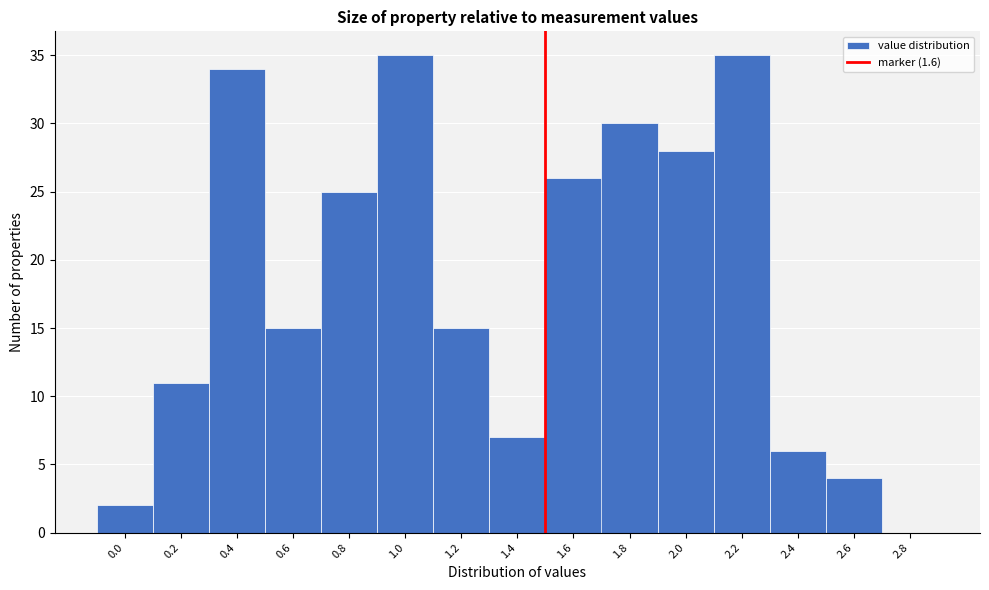

Reading left to right, list all the values displayed in this chart.

0.0=2	0.2=11	0.4=34	0.6=15	0.8=25	1.0=35	1.2=15	1.4=7	1.6=26	1.8=30	2.0=28	2.2=35	2.4=6	2.6=4	2.8=0